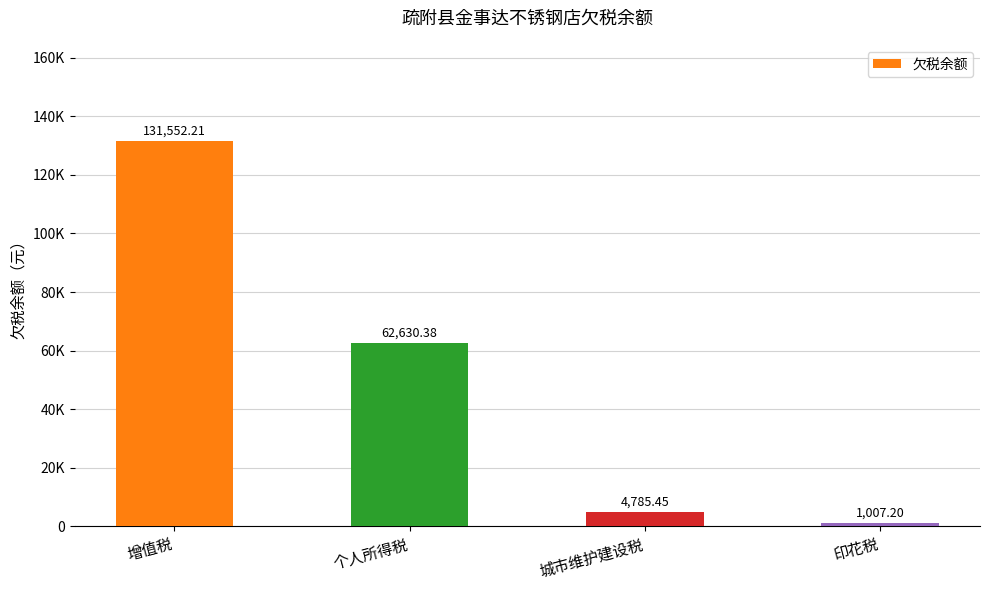

Does the chart contain any negative values?

No